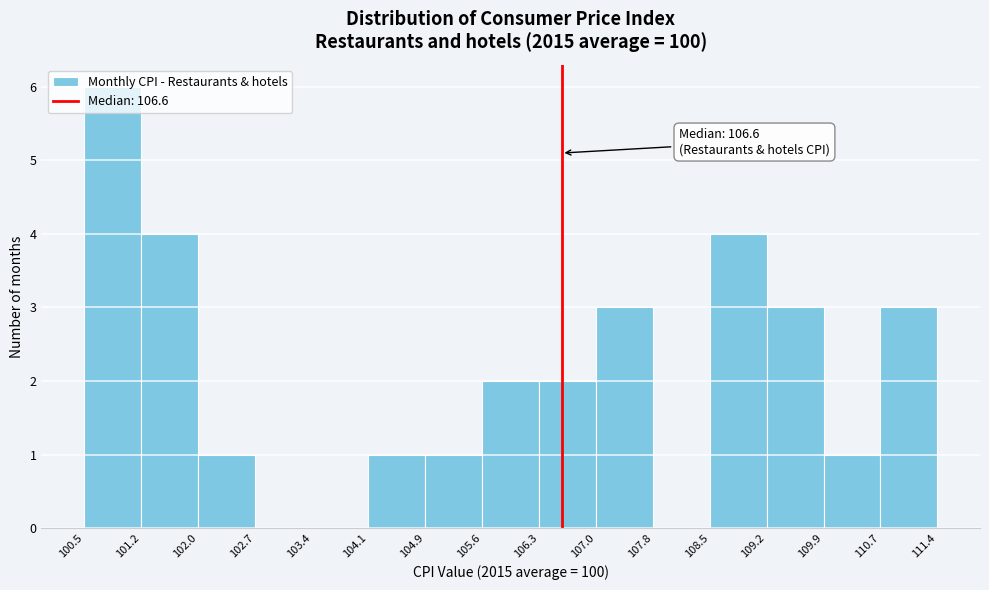

Over which range of the x-axis is the bar tallest?

100.5 to 101.2